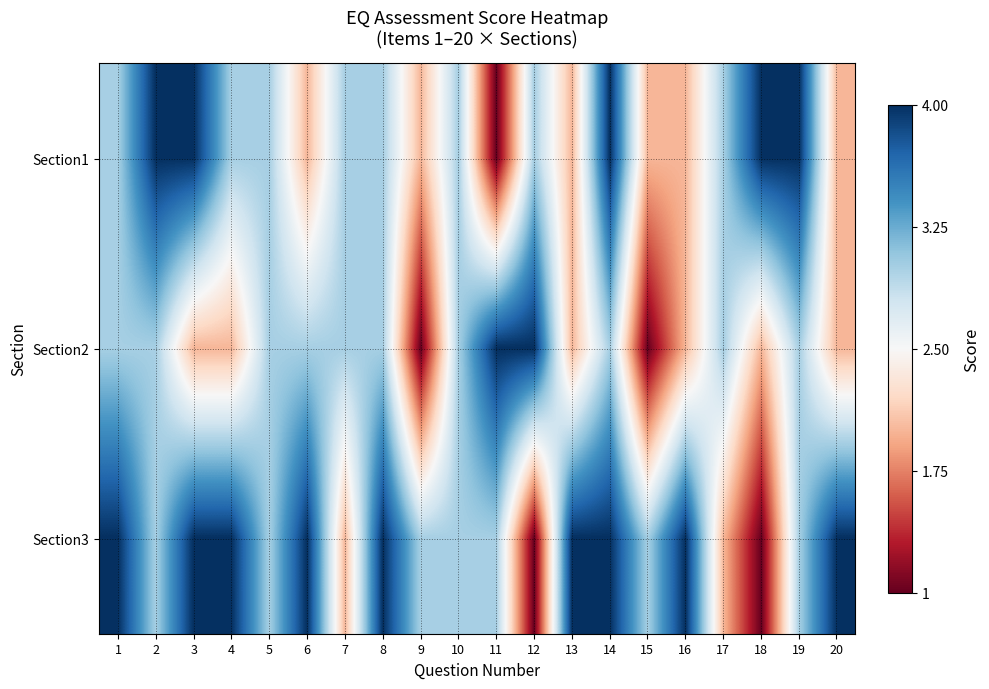

What is the total value across all series at 13?

8